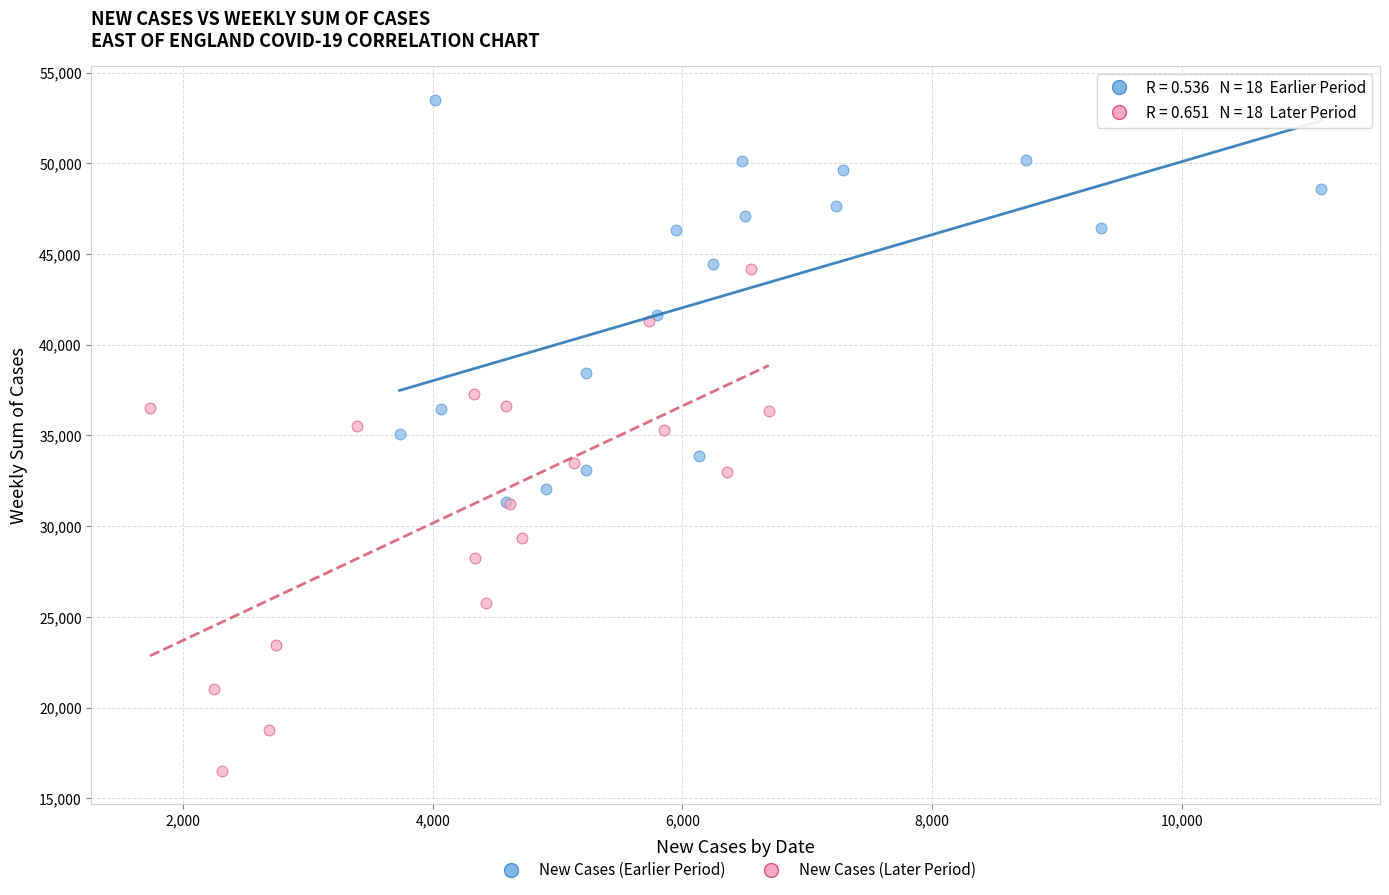

Which series contains the highest Y value?

New Cases (Earlier Period)